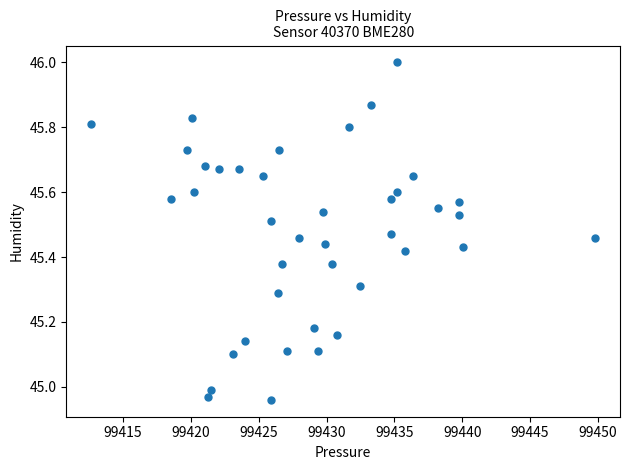

What is the range of Y values (max minus min)?

1.0